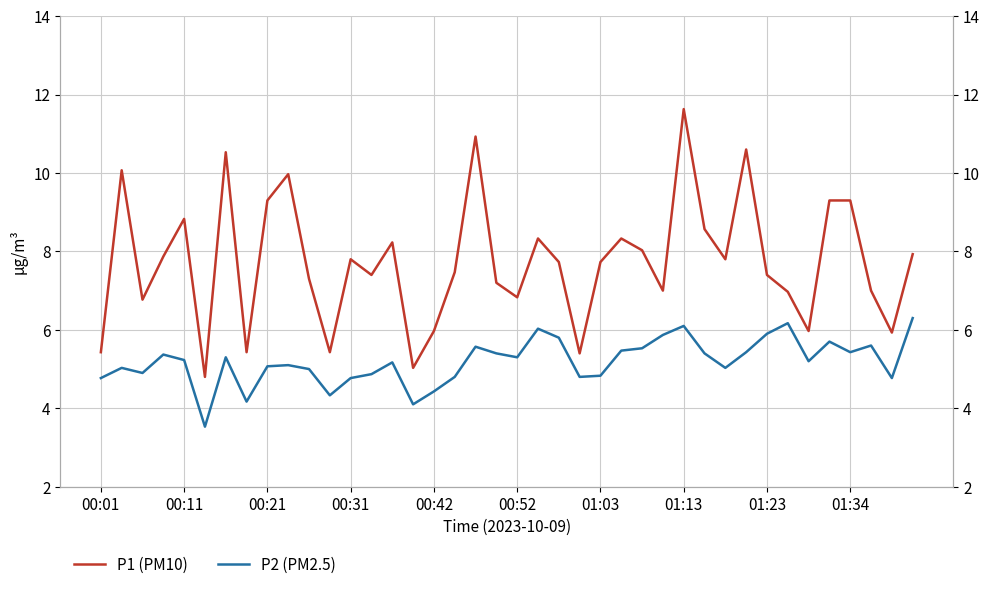

True or false: P1 (PM10) and P2 (PM2.5) intersect in this chart.

False